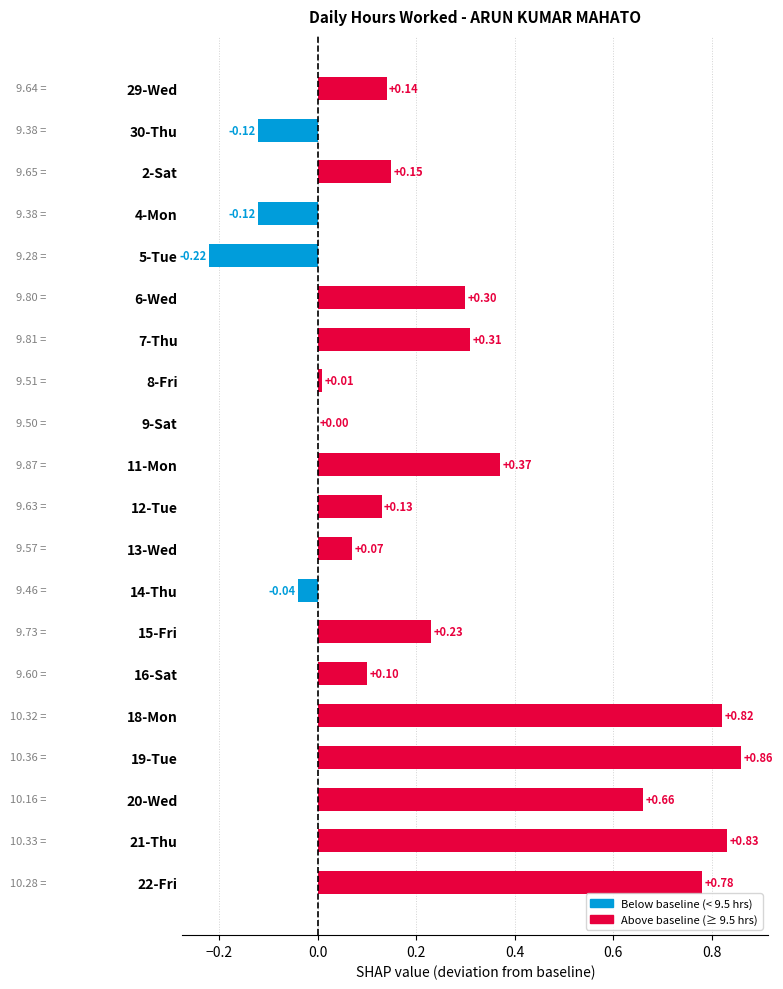

What is the sum of the values at 11-Mon and 2-Sat?

0.5